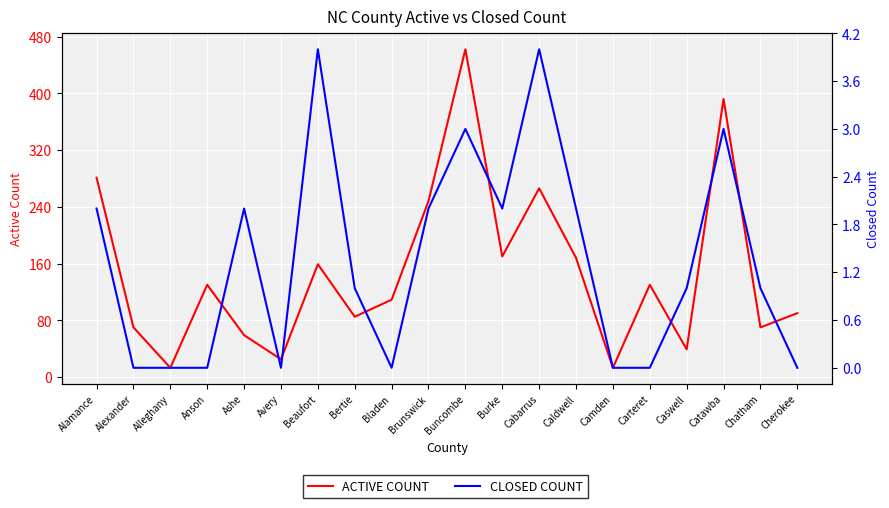

Between Ashe and Bladen, which series saw the biggest shift?

ACTIVE COUNT